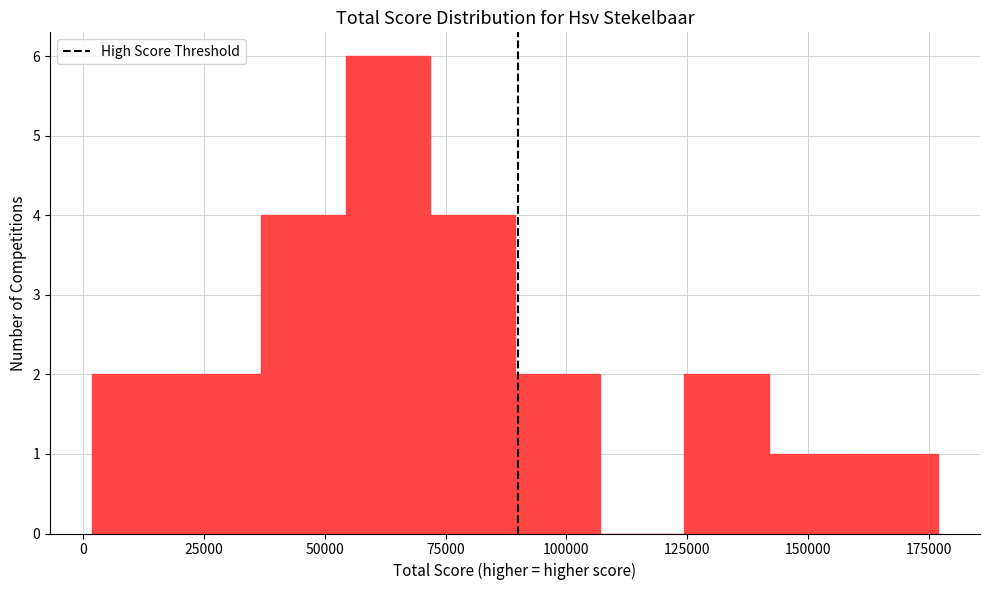

Around what value on the x-axis is the tallest bar? Give the approximate position of its centre, as read against the axis.

65000